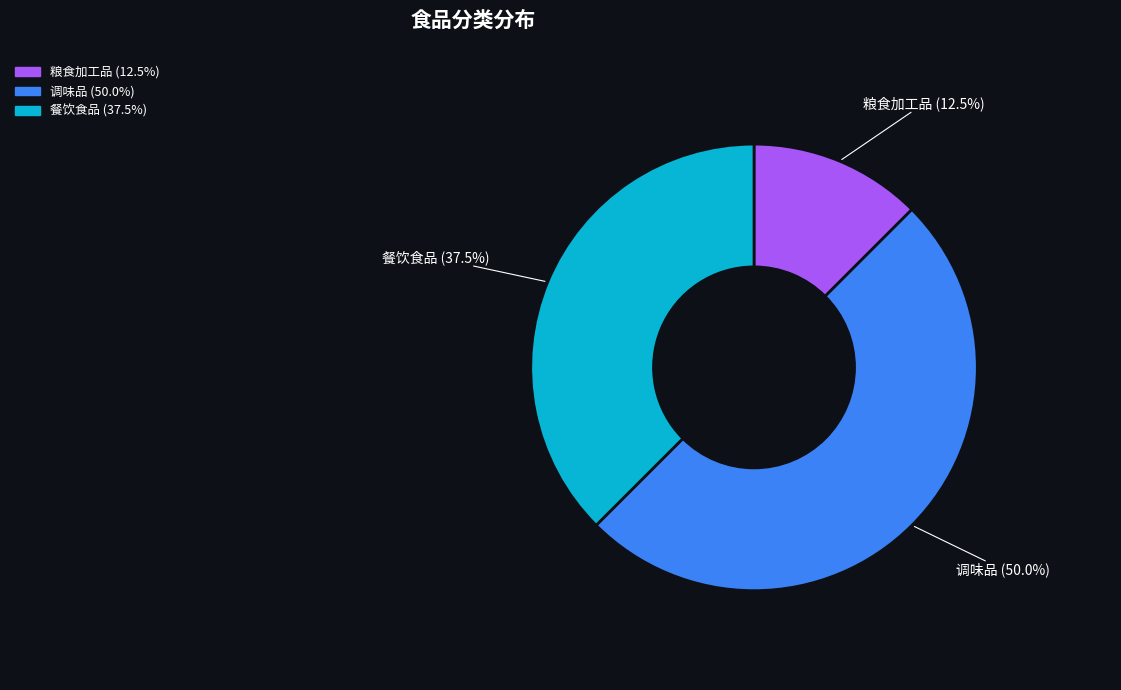

Count the number of slices in the pie.

3